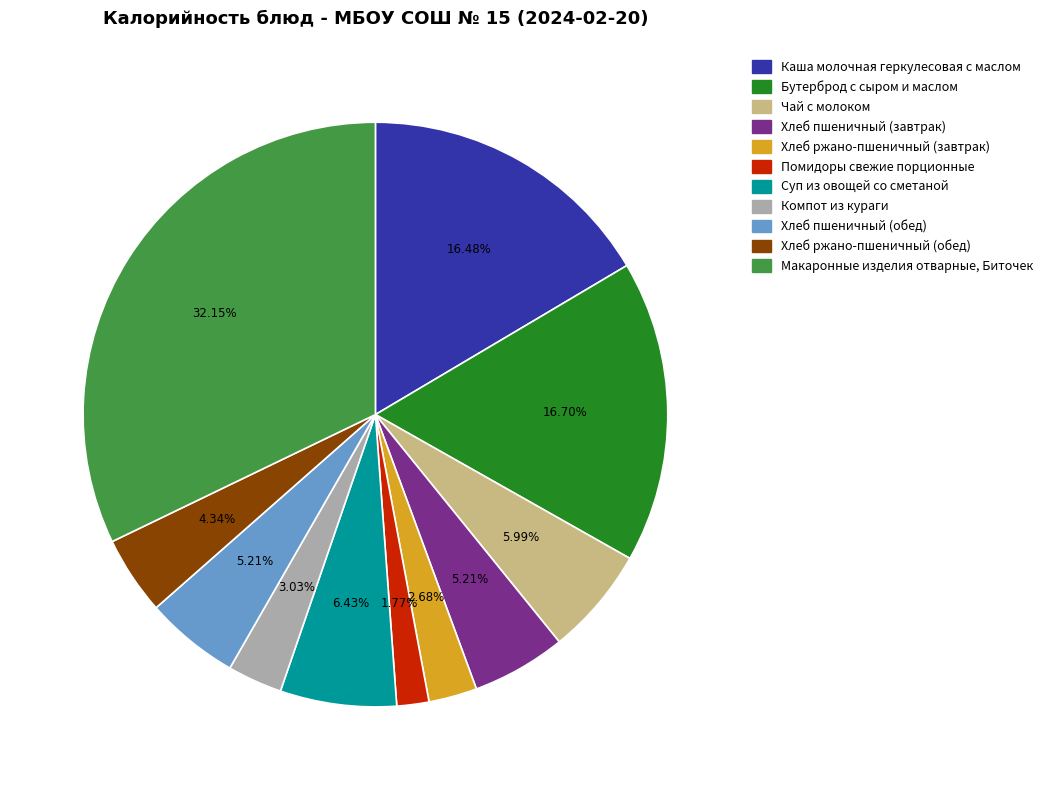

Is it true that Компот из кураги is 13% of the pie?

False